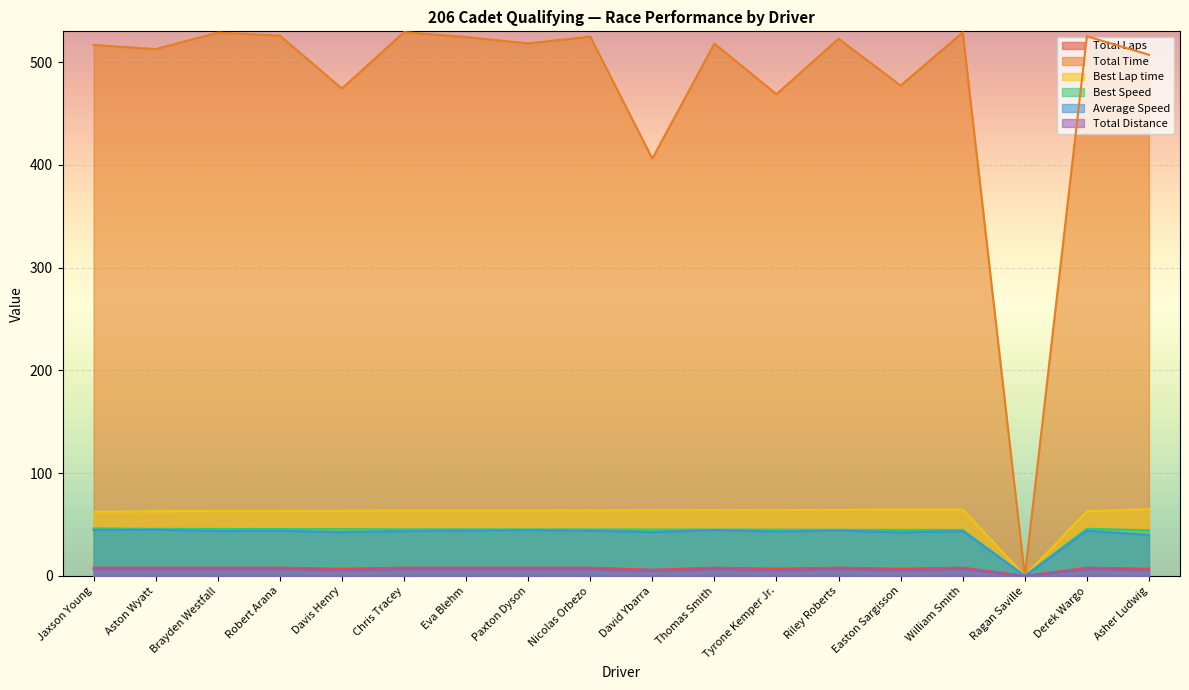

What are all the series names shown in the legend?

Total Laps, Total Time, Best Lap time, Best Speed, Average Speed, Total Distance